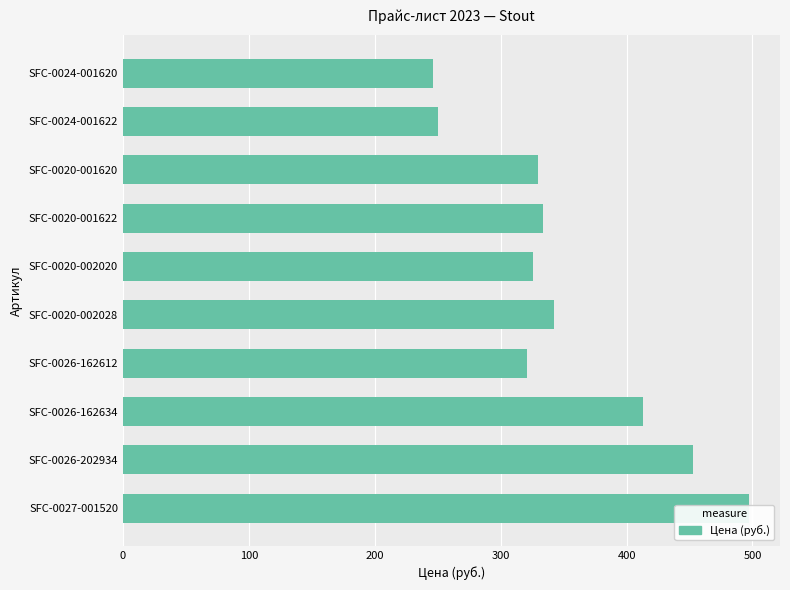

How many bars are there in total?

10